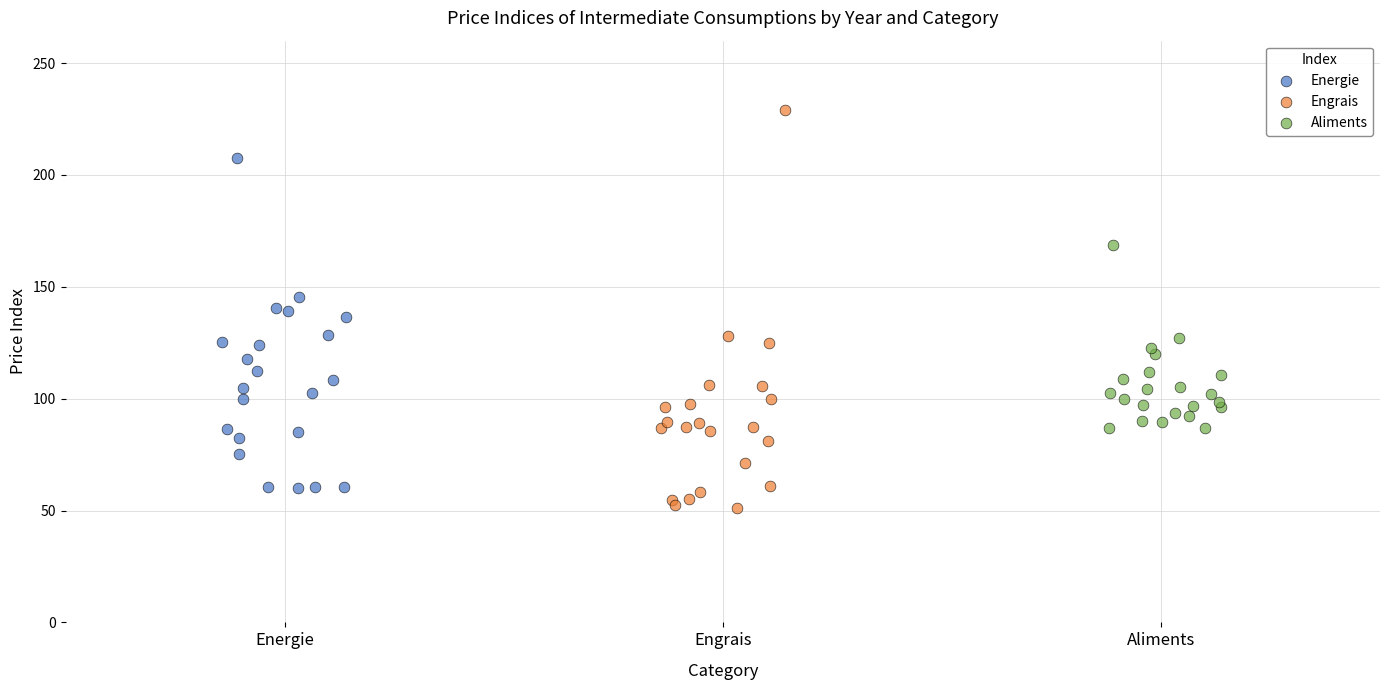

Which series has the largest Y range (max minus min)?

Engrais